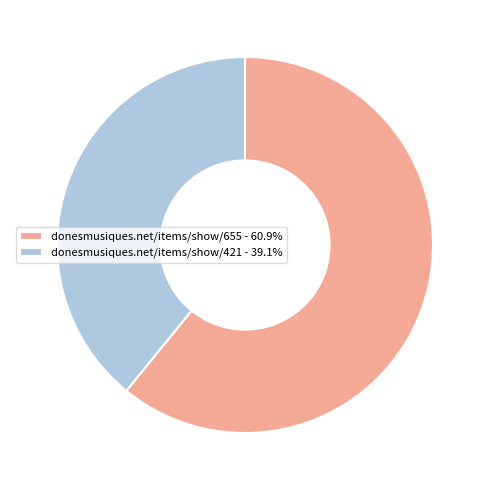

Which slice represents more than half of the pie?

donesmusiques.net/items/show/655